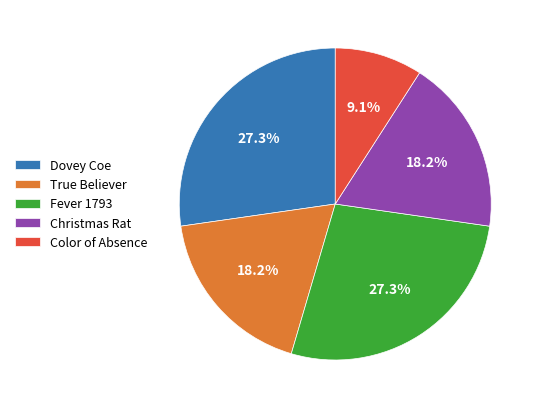

Does any single category account for the majority?

No